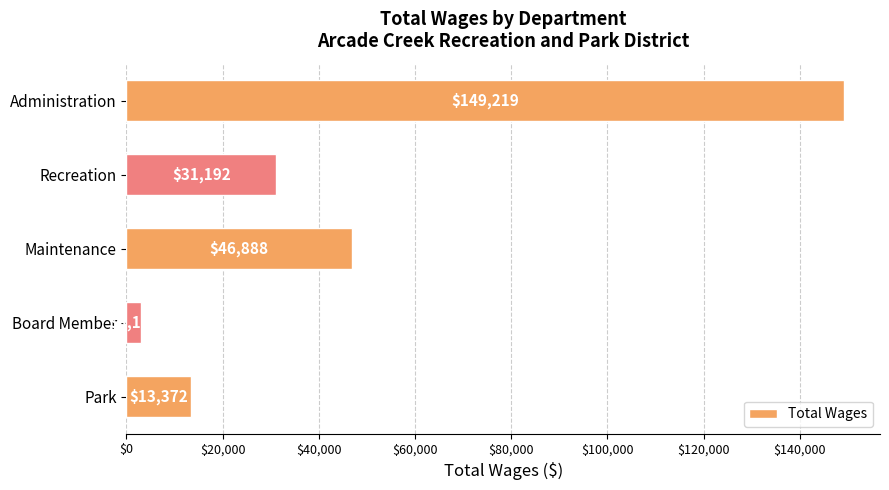

Is it true that the value at Recreation is 31192?

True